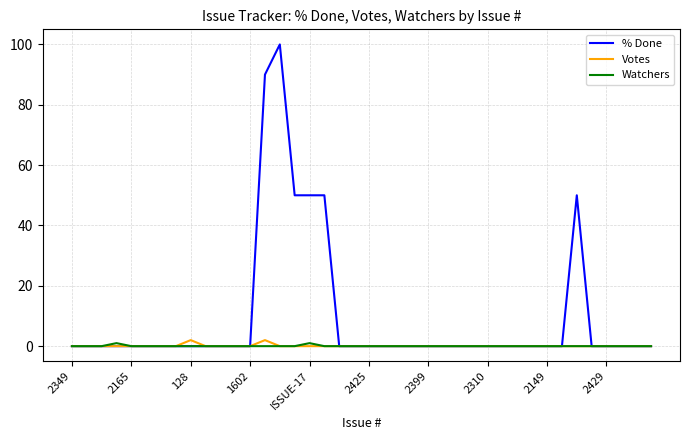

True or false: Watchers has more than 1 interior local peaks.

True